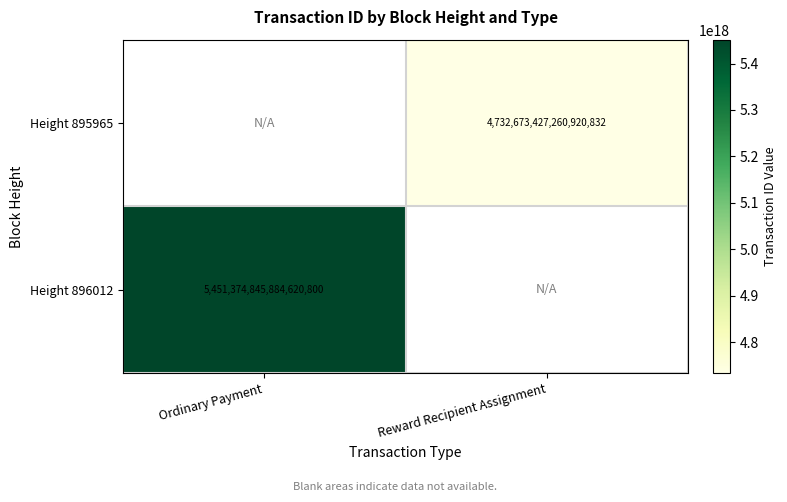

True or false: Height 895965 has a value of 2418622034296735232 at Reward Recipient Assignment.

False